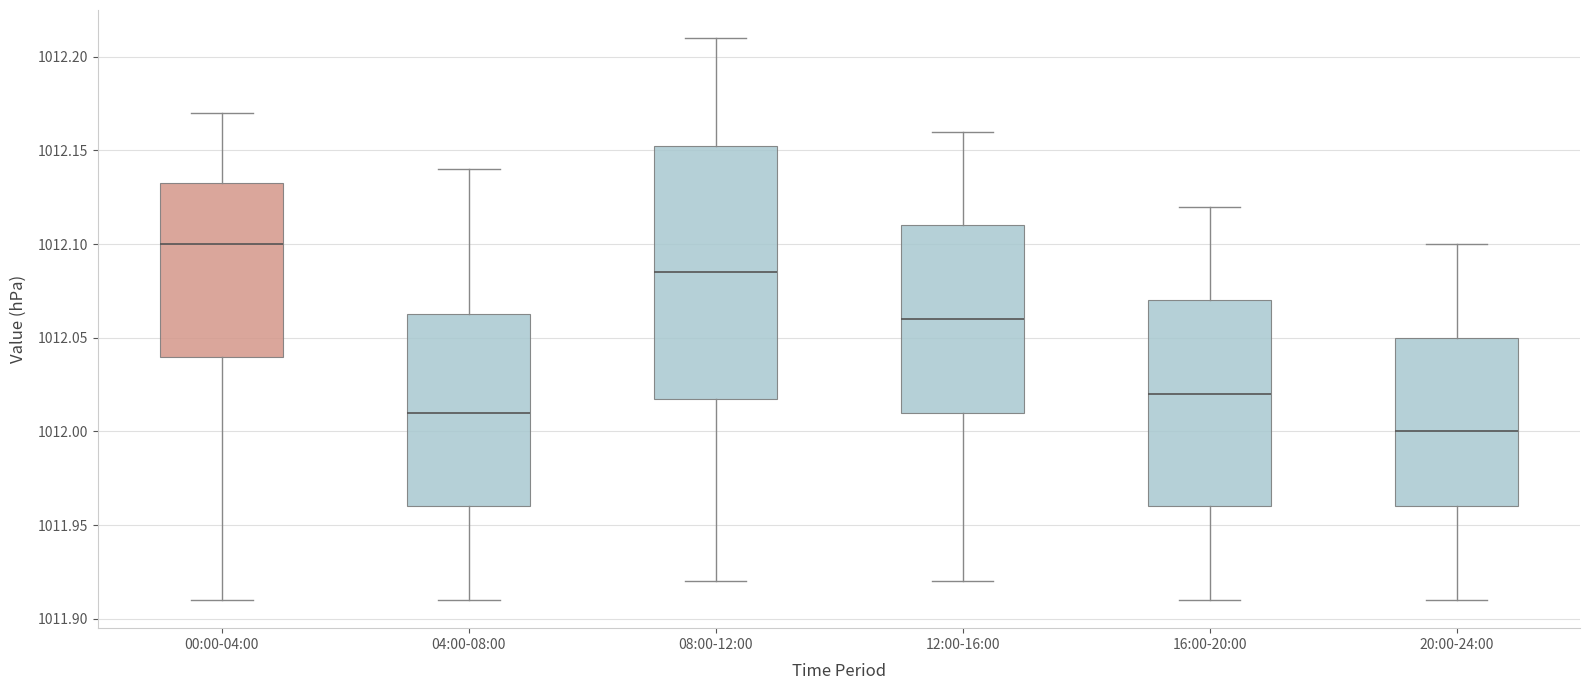

Where does the lower whisker of the box for 16:00-20:00 end on the y-axis? The values are not printed on the chart, so give them approximately, as read against the axis.

1011.910